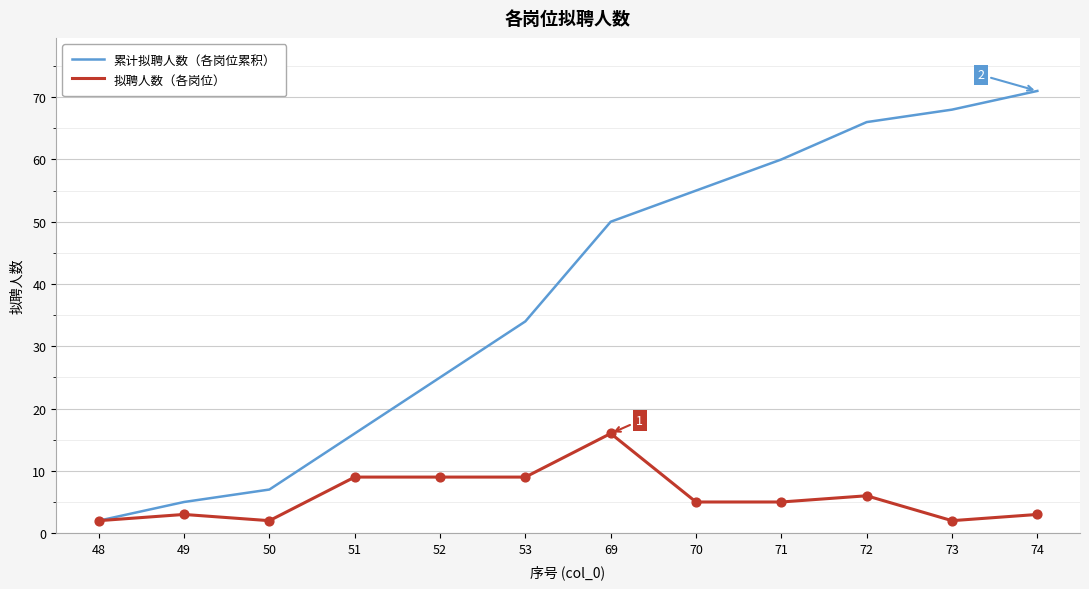

What is the total value across all series at 69?

66